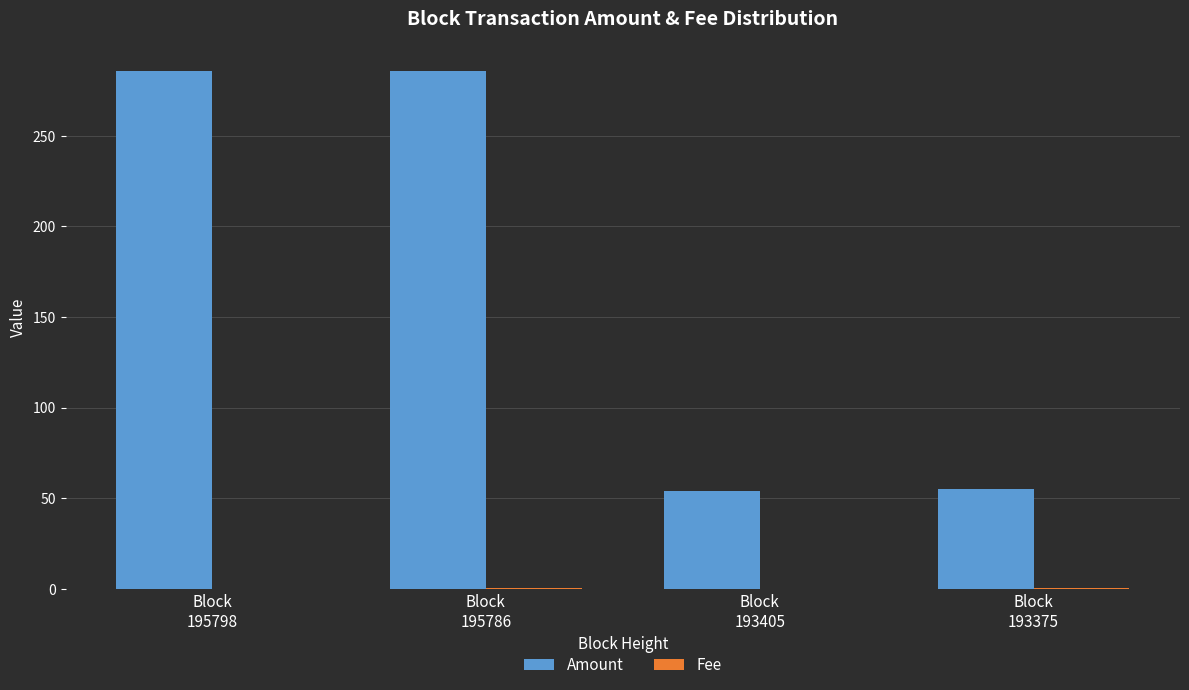

Which series has the largest total across all categories?

Amount